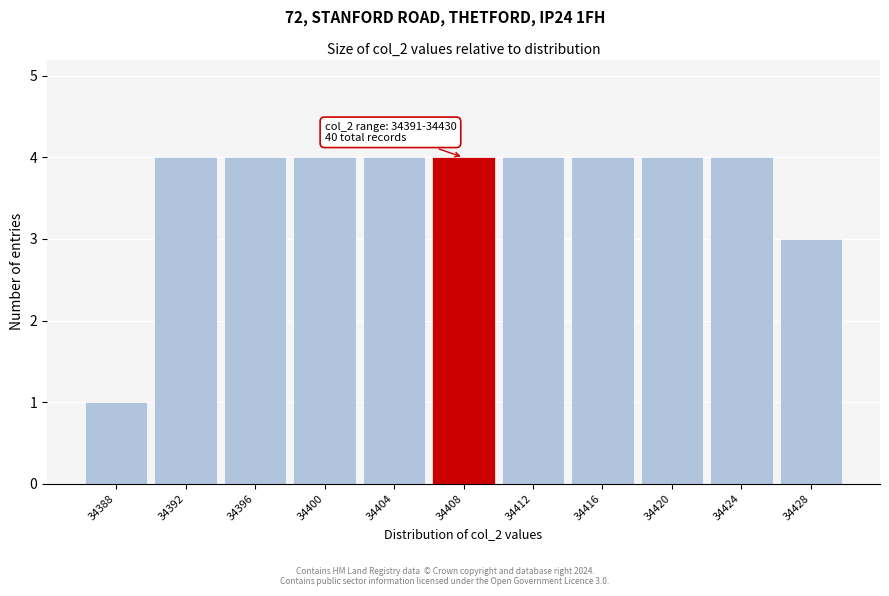

Reading right to left, extract all data points from this chart.

34428=3	34424=4	34420=4	34416=4	34412=4	34408=4	34404=4	34400=4	34396=4	34392=4	34388=1